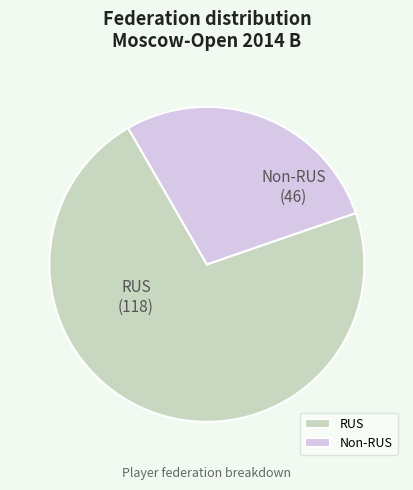

How many segments does this pie chart have?

2